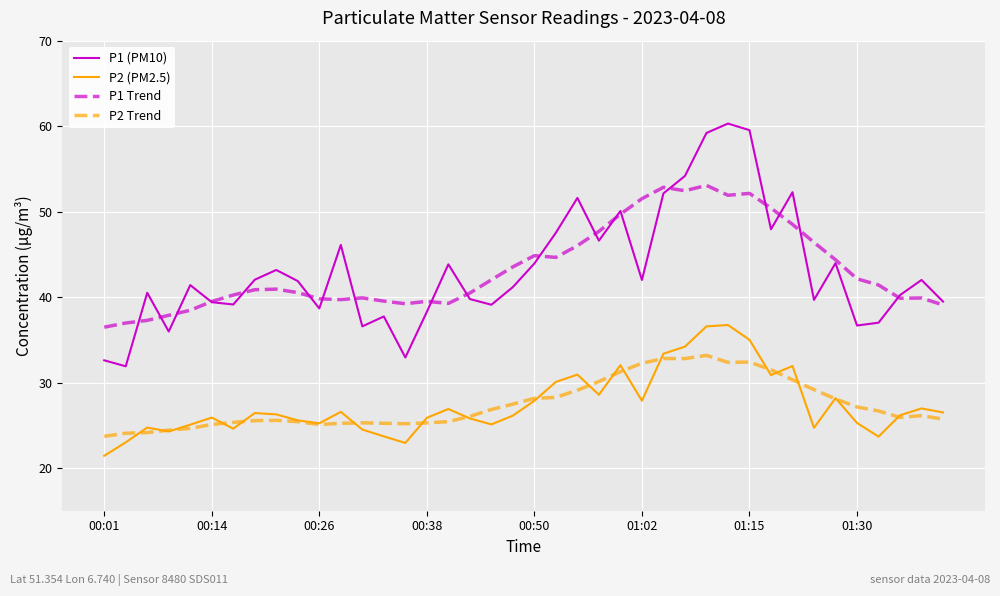

What is the difference between the second highest and second lowest values in the P1 Trend series?

15.9